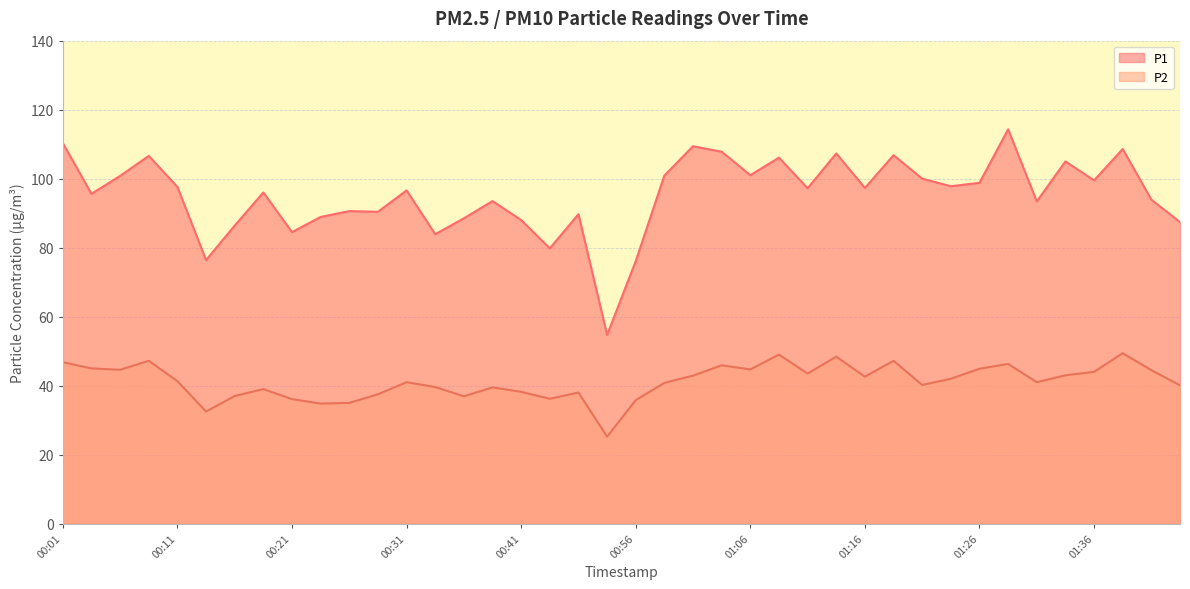

Does the chart have visible grid lines?

Yes